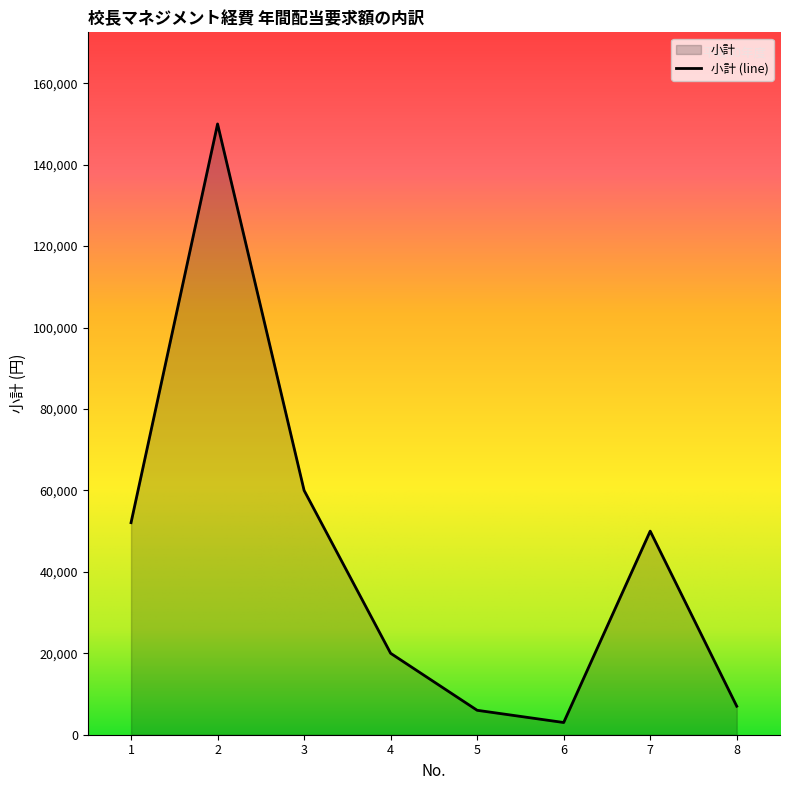

Which has a higher value, 3 or 4?

3